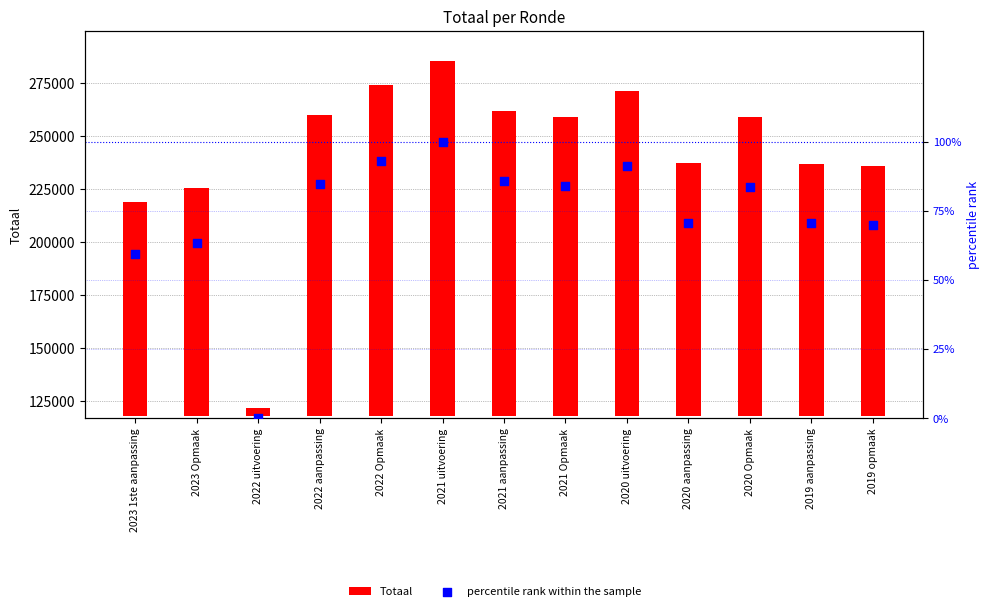

Which series has the largest total across all categories?

Totaal